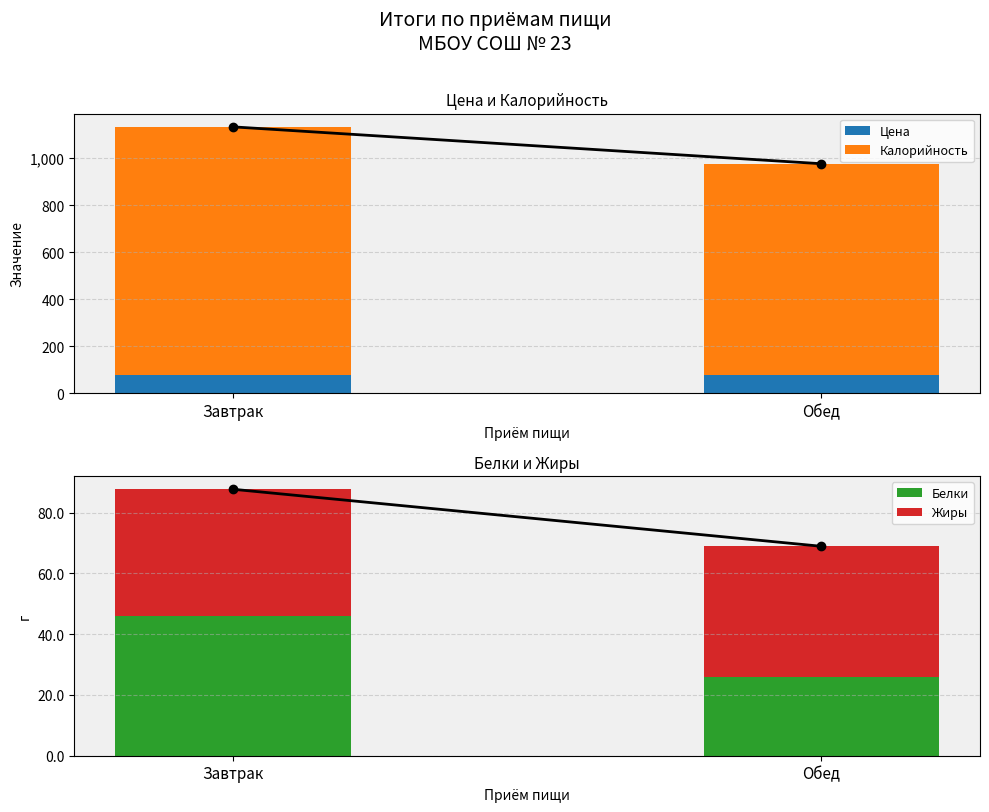

Which series has the largest range (max minus min)?

Калорийность